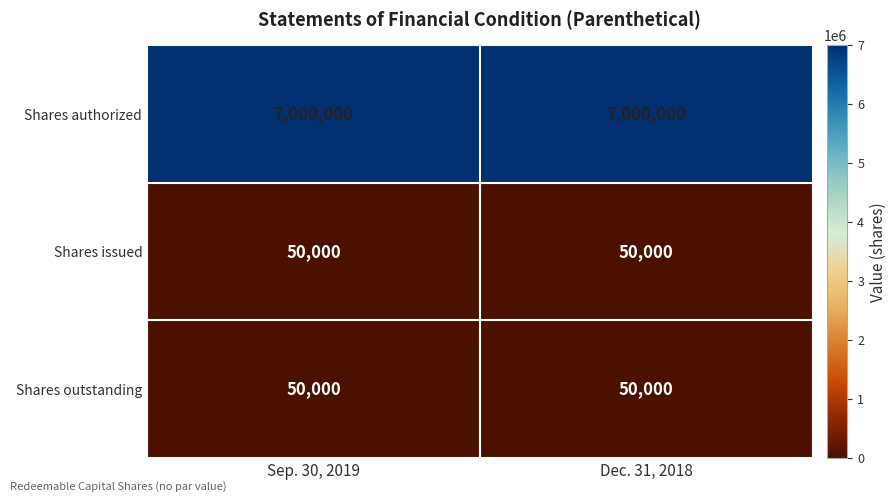

What is the difference between the highest and lowest values at Sep. 30, 2019?

6950000